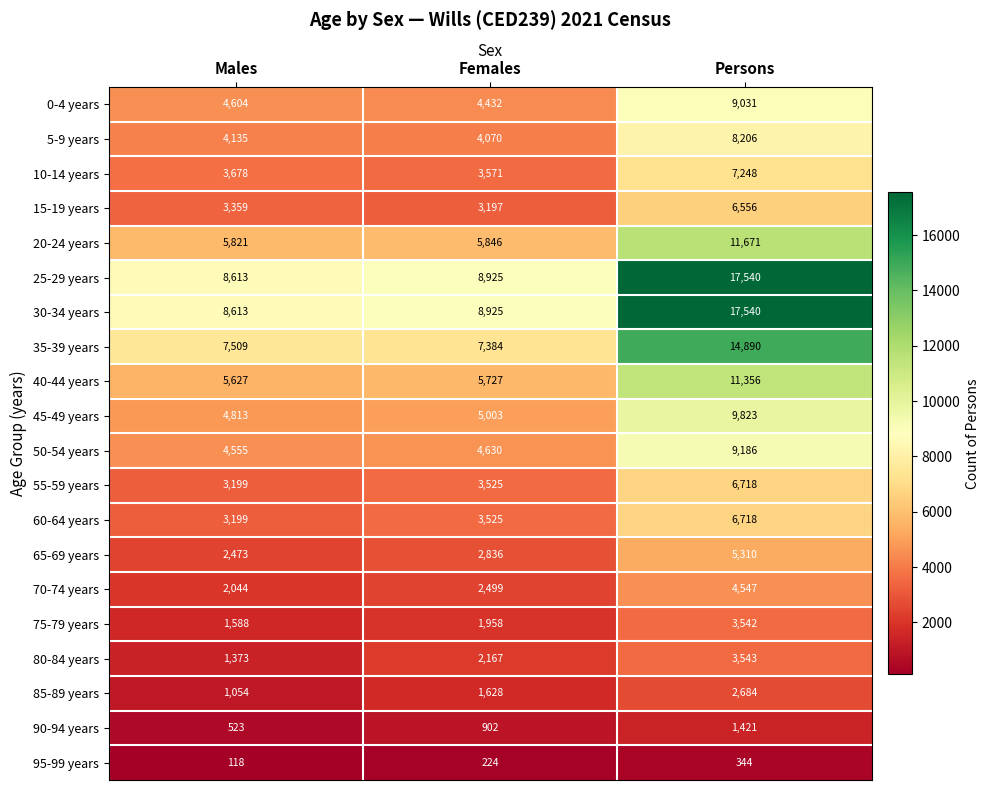

At which category is the sum across all series the highest?

Persons